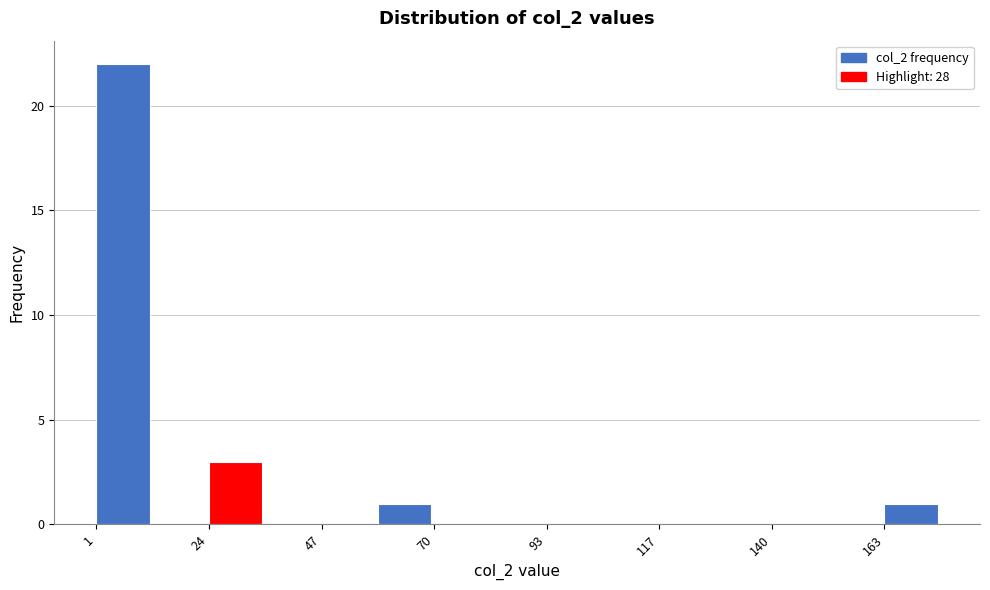

Around what value on the x-axis is the tallest bar? Give the approximate position of its centre, as read against the axis.

5